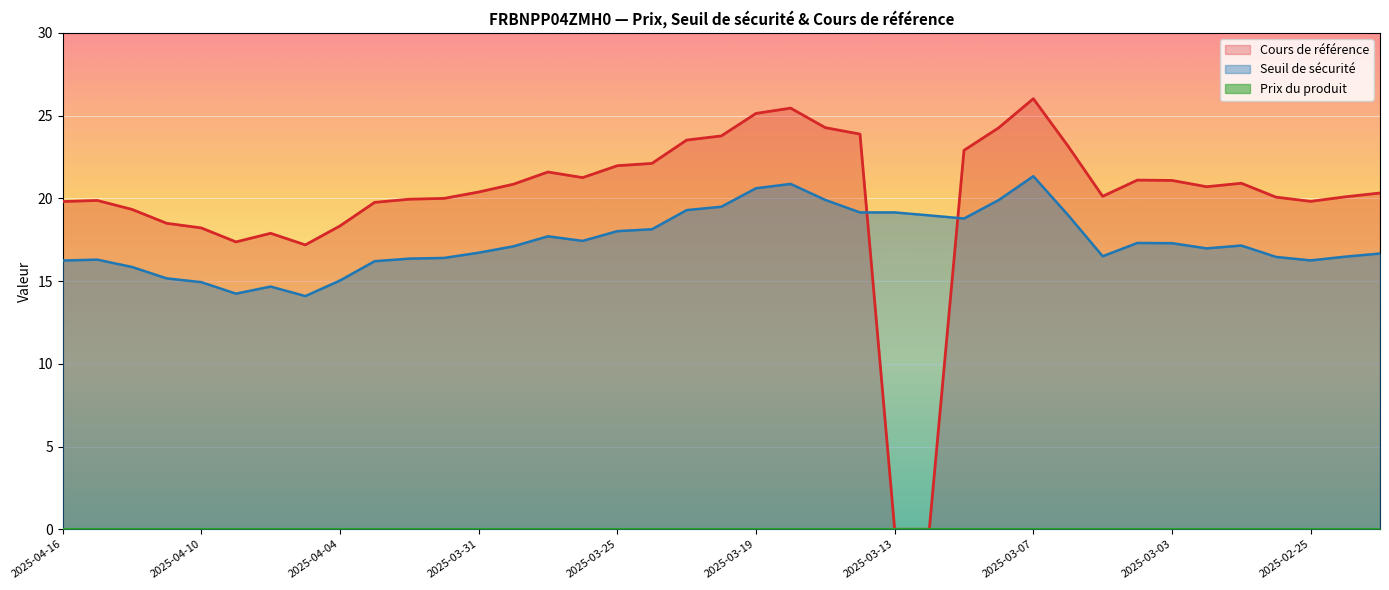

Which has a higher value, 2025-03-27 or 2025-03-03?

2025-03-27